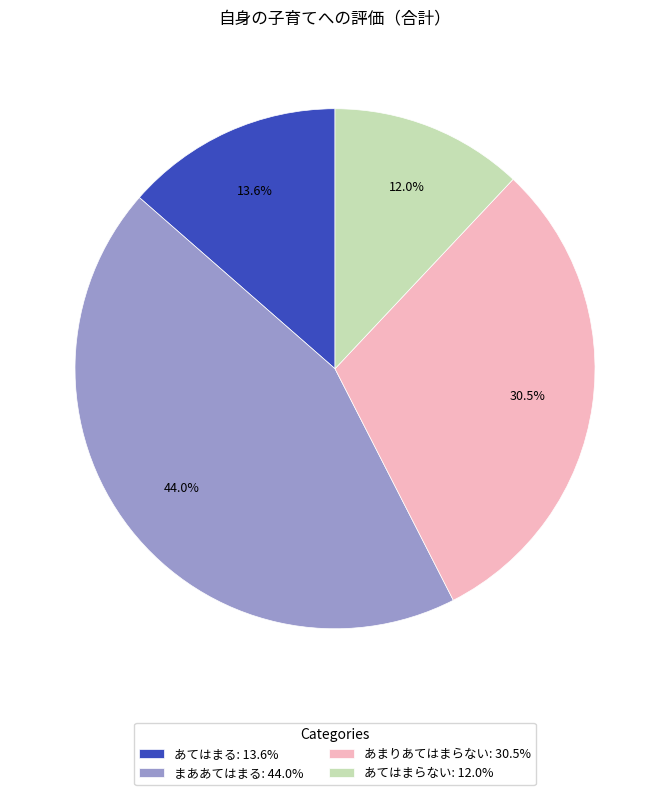

How much of the chart is everything except あてはまらない: 12.0%?

88.0%